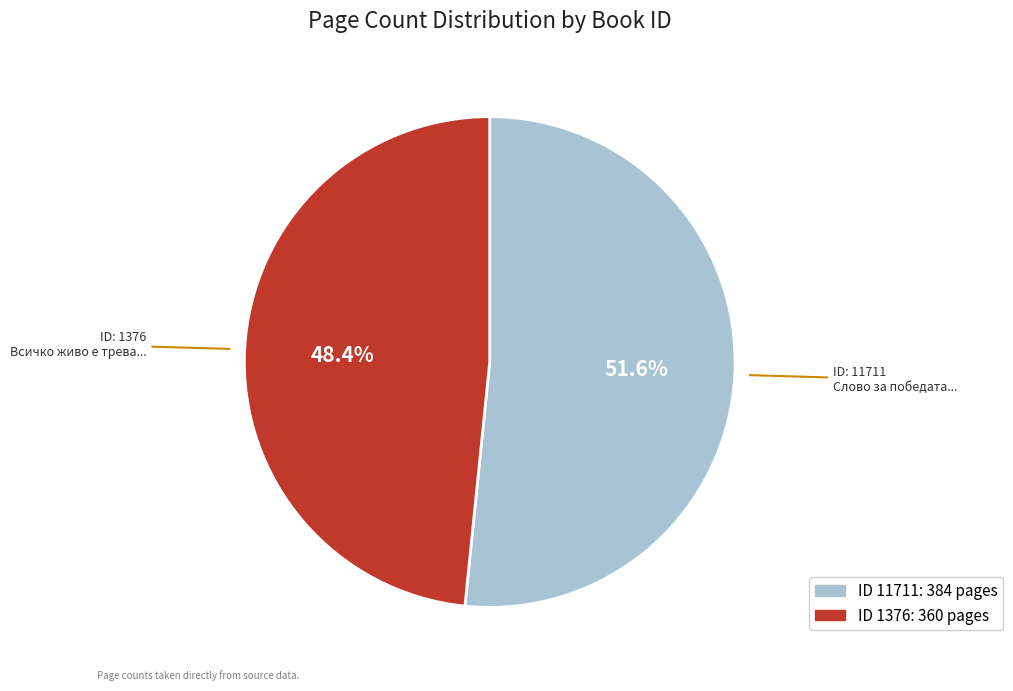

How many slices are in this pie chart?

2